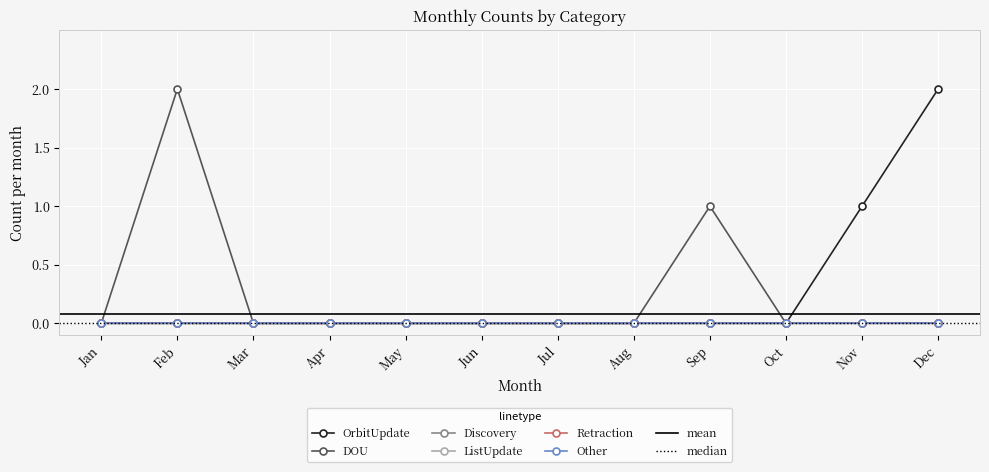

What is the maximum value shown in the chart?

2